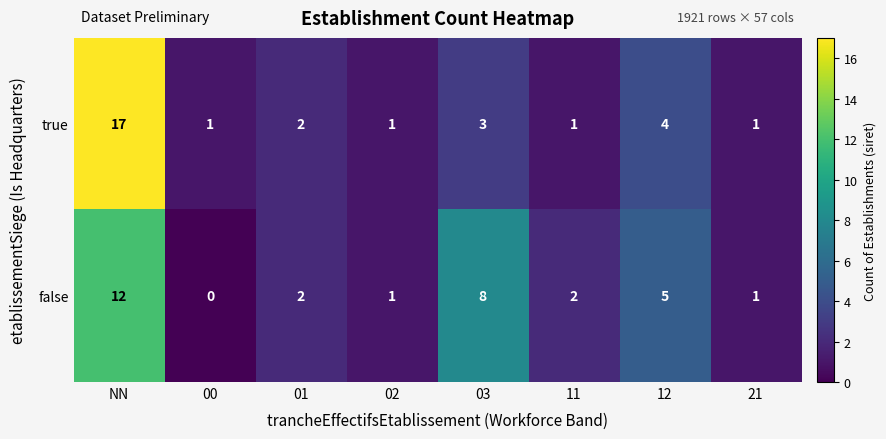

At how many categories does at least one series exceed 11?

1